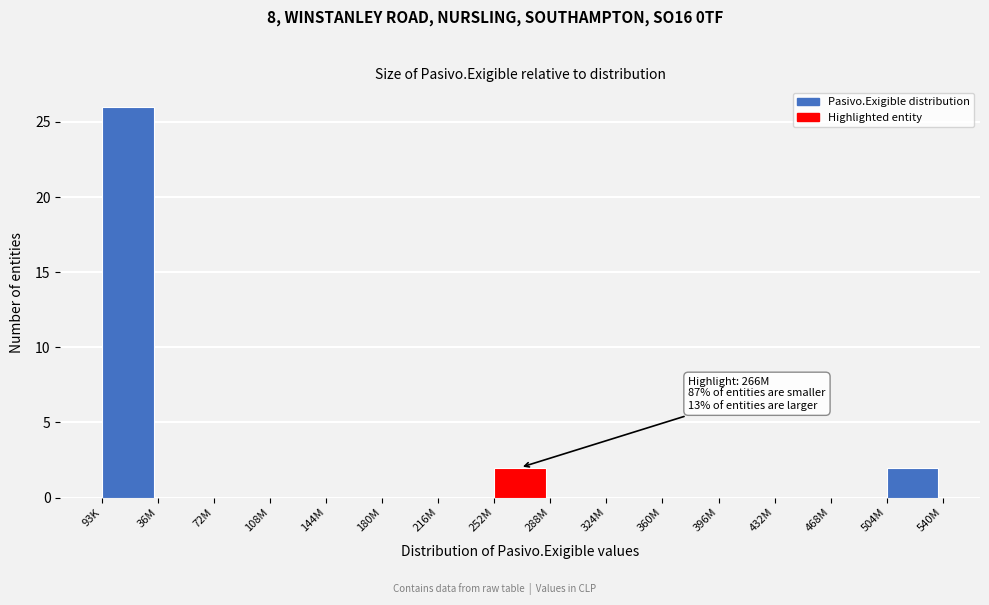

Reading left to right, what are all the values shown in this chart?

93K=26	36M=0	72M=0	108M=0	144M=0	180M=0	216M=0	252M=2	288M=0	324M=0	360M=0	396M=0	432M=0	468M=0	504M=2